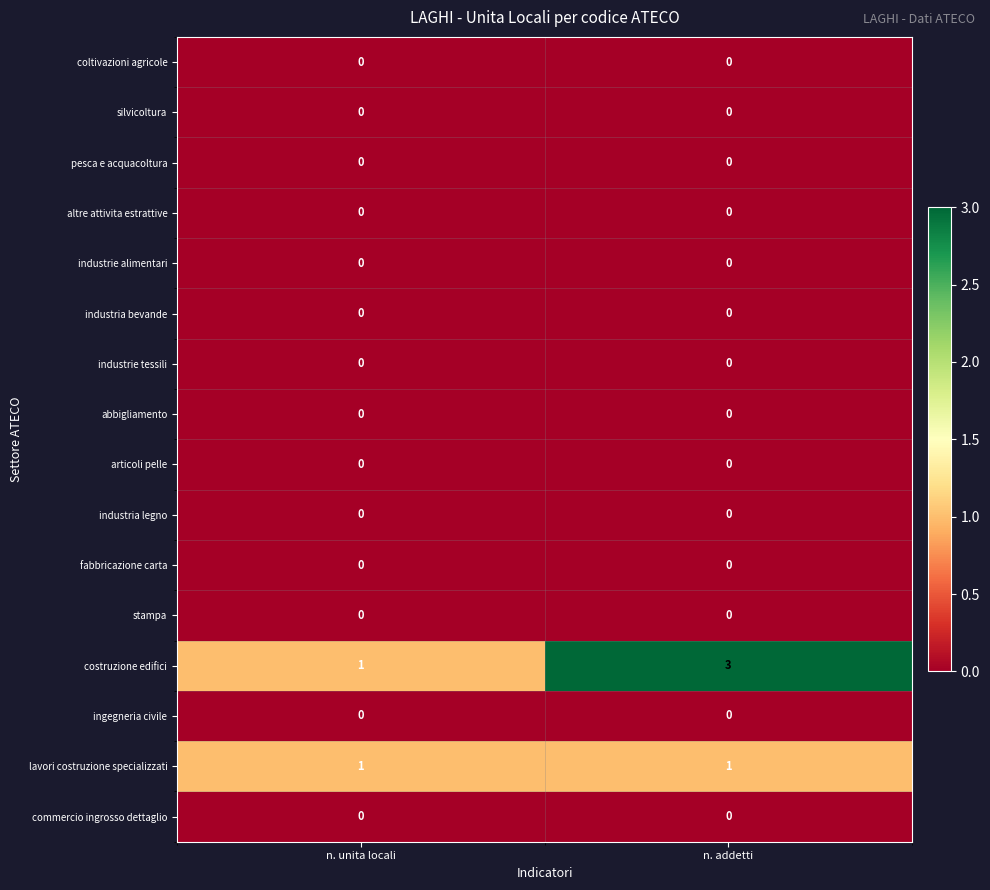

What is the maximum value shown in the chart?

3